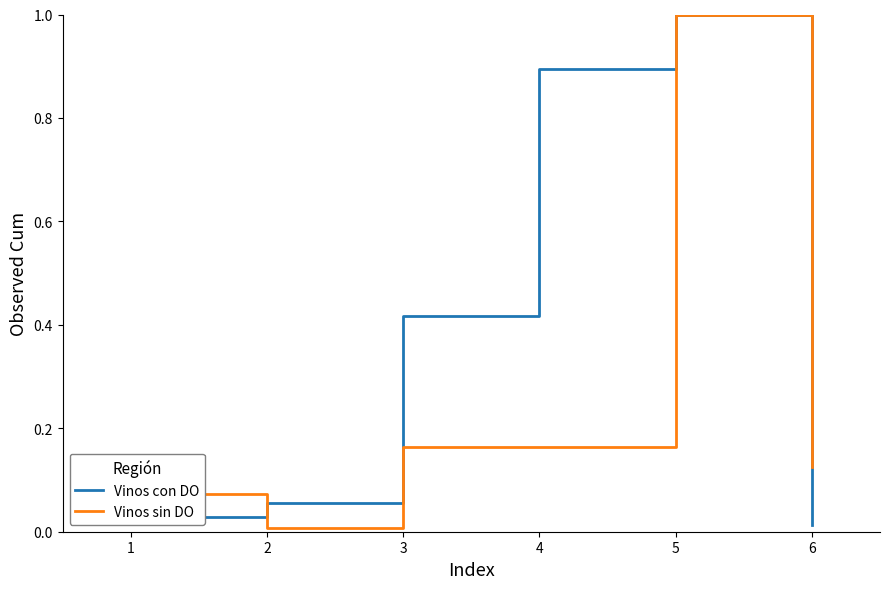

Where do Vinos con DO and Vinos sin DO first cross each other?

1 and 2